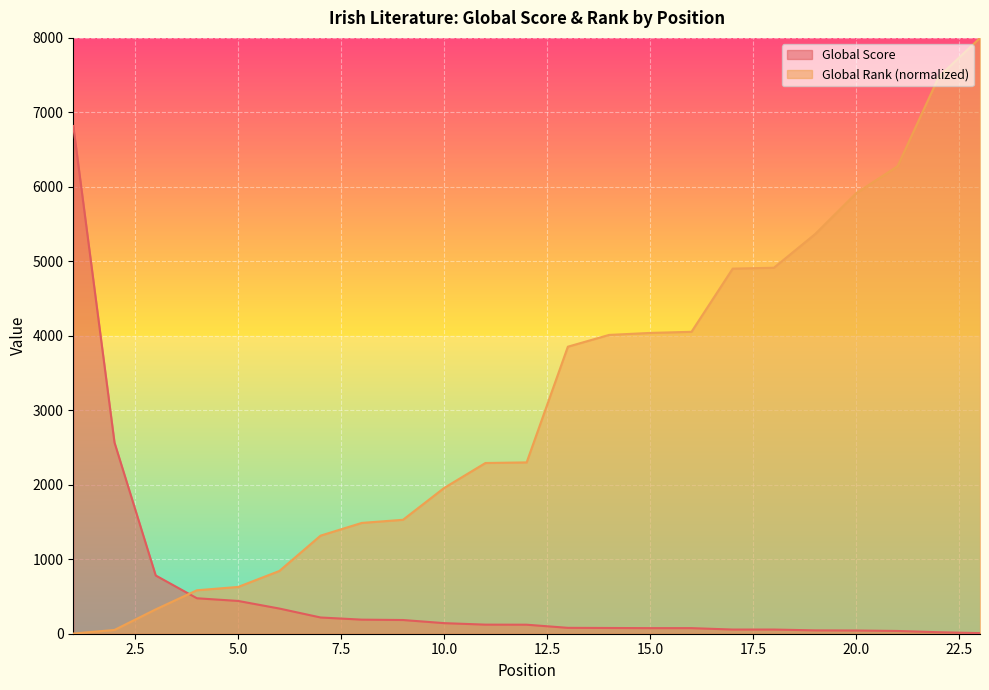

What is the value of the Global Rank (scaled) point at the 14th from the left?

4011.9